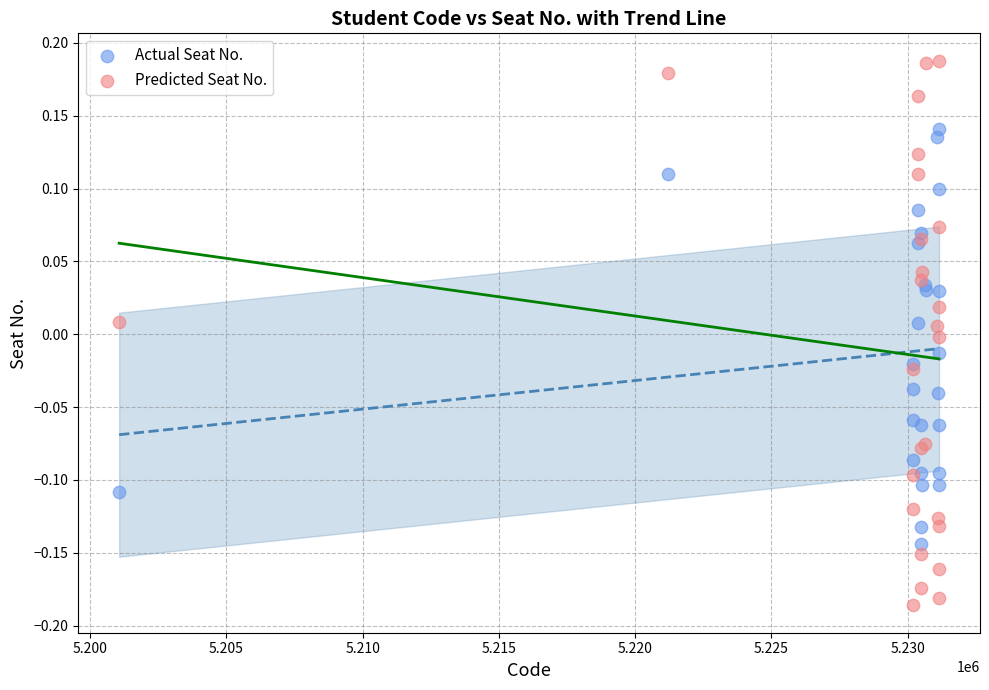

Which series contains the lowest Y value?

Predicted Seat No.